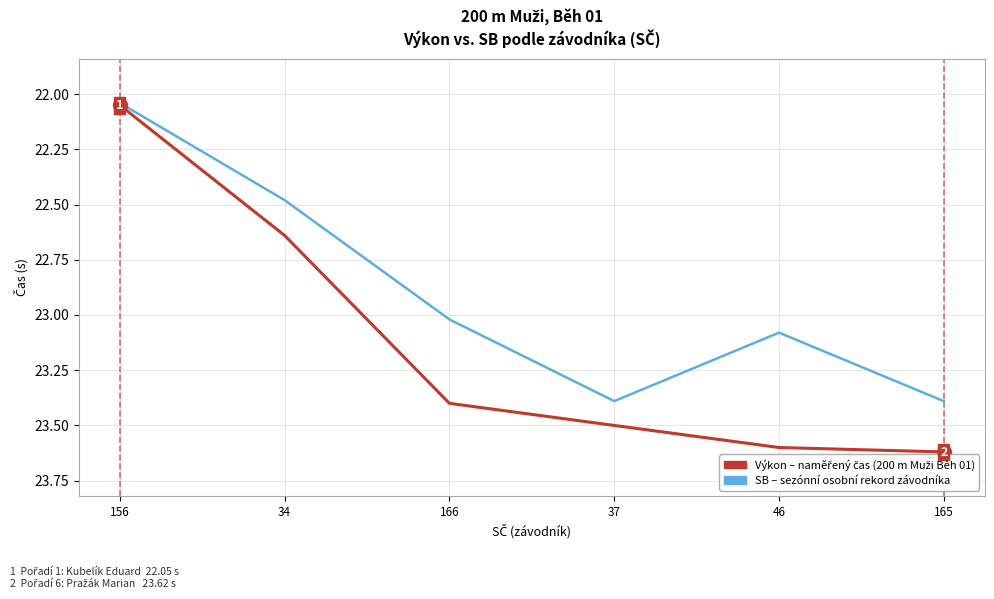

What position from the right is 165?

1